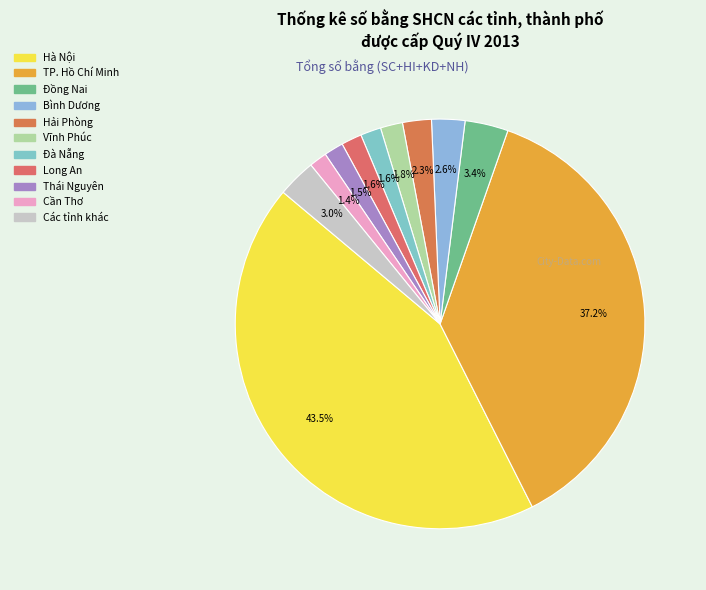

How many segments does this pie chart have?

11